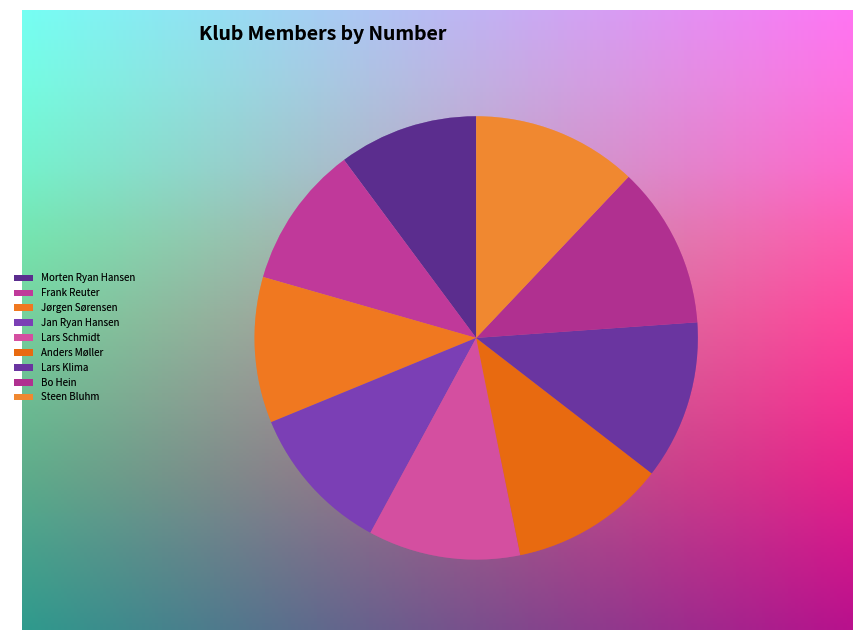

Rank the categories by value from lowest to highest.

Morten Ryan Hansen, Frank Reuter, Jørgen Sørensen, Jan Ryan Hansen, Lars Schmidt, Anders Møller, Lars Klima, Bo Hein, Steen Bluhm